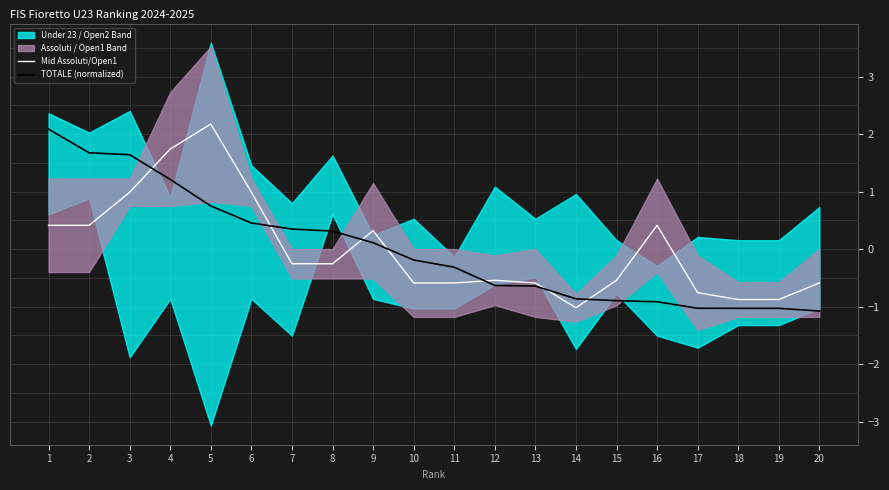

Reading left to right, what are all the values shown in this chart?

Mid Assoluti/Open1: 1=0.4	2=0.4	3=1.0	4=1.7	5=2.2	6=1.0	7=-0.3	8=-0.3	9=0.3	10=-0.6	11=-0.6	12=-0.5	13=-0.6	14=-1.0	15=-0.5	16=0.4	17=-0.8	18=-0.9	19=-0.9	20=-0.6
TOTALE (normalized): 1=2.1	2=1.7	3=1.6	4=1.2	5=0.8	6=0.5	7=0.4	8=0.3	9=0.1	10=-0.2	11=-0.3	12=-0.6	13=-0.6	14=-0.9	15=-0.9	16=-0.9	17=-1.0	18=-1.0	19=-1.0	20=-1.1